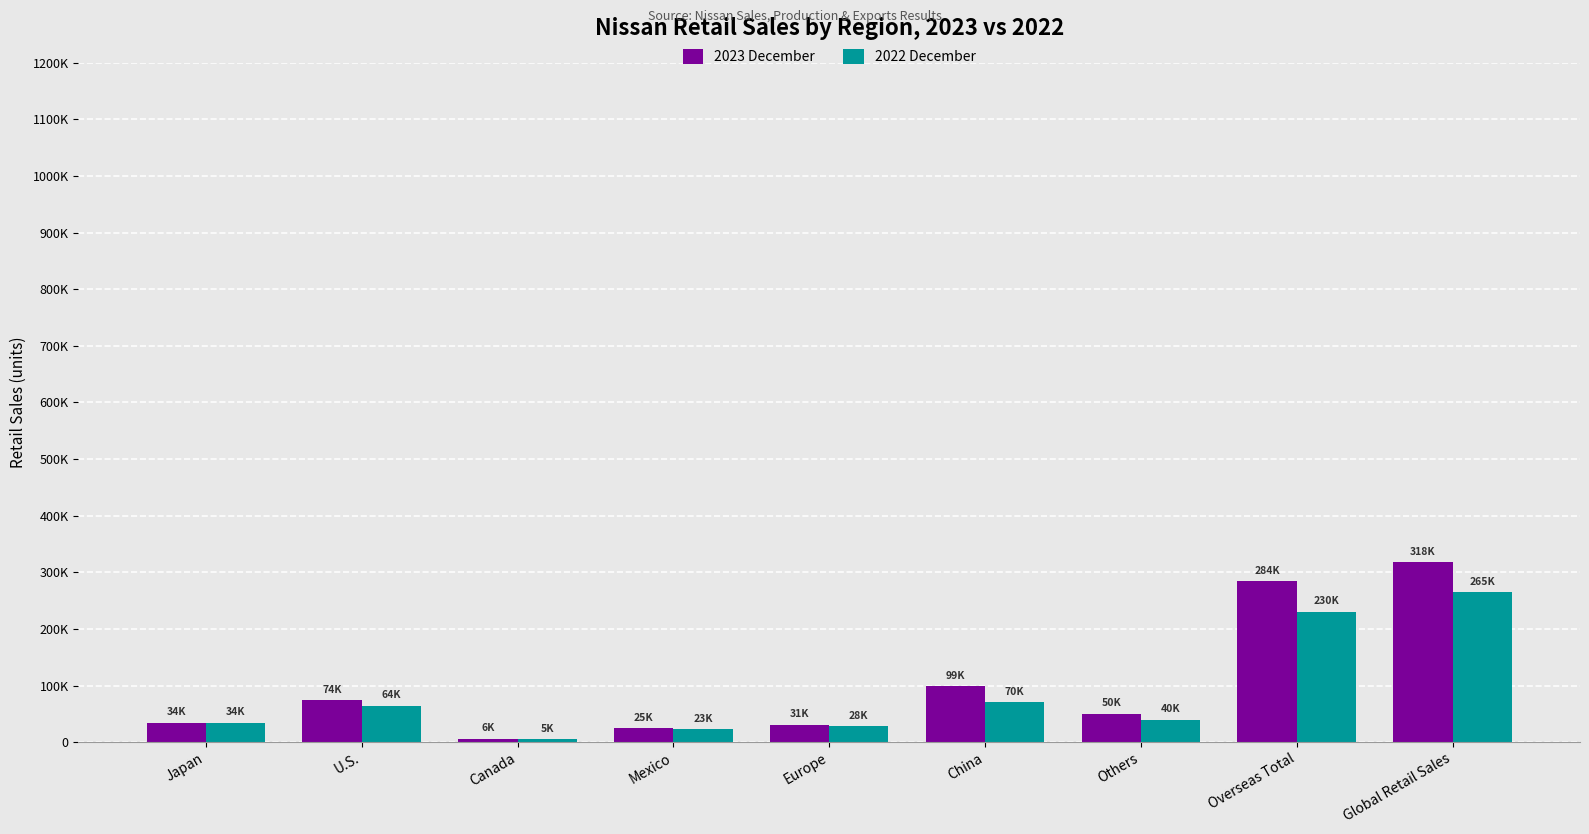

What are all the series names shown in the legend?

2023 December, 2022 December